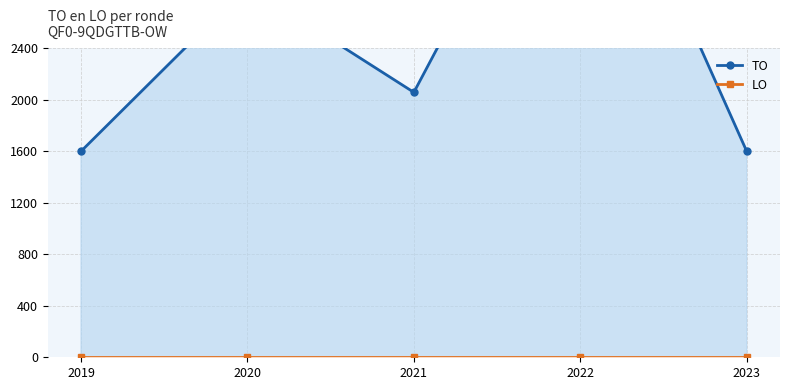

What is the maximum value shown in the chart?

4496